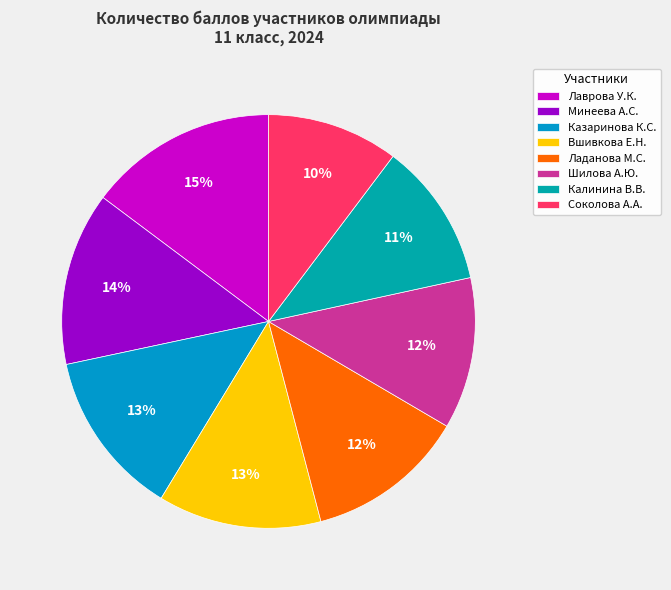

To the nearest percent, what is the combined percentage of Казаринова К.С. and Лаврова У.К.?

28%